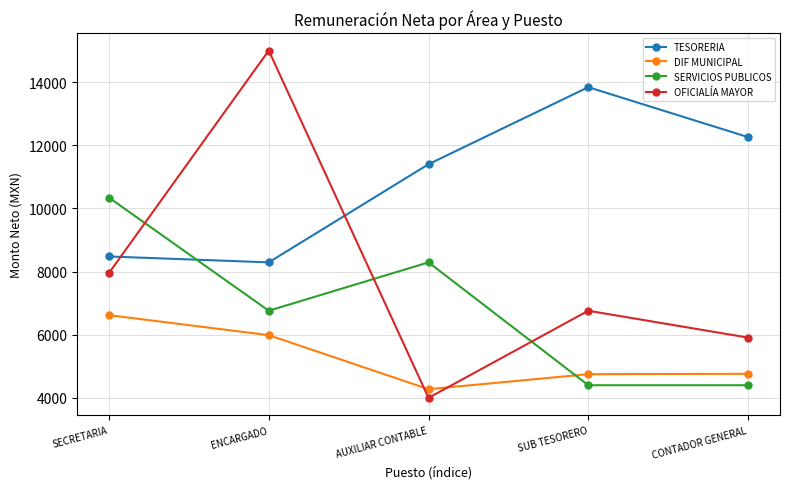

Where is the first local minimum for OFICIALÍA MAYOR?

AUXILIAR CONTABLE